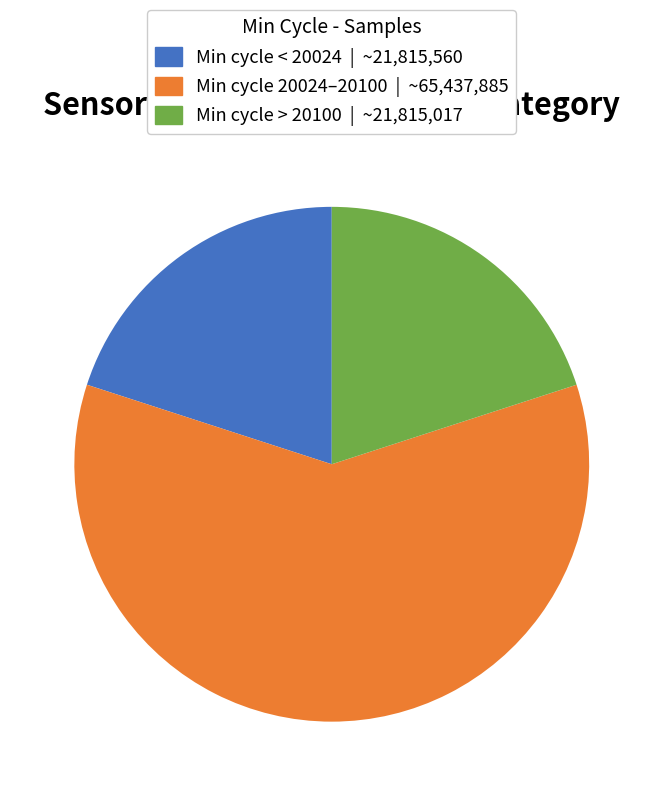

Count the number of slices in the pie.

3